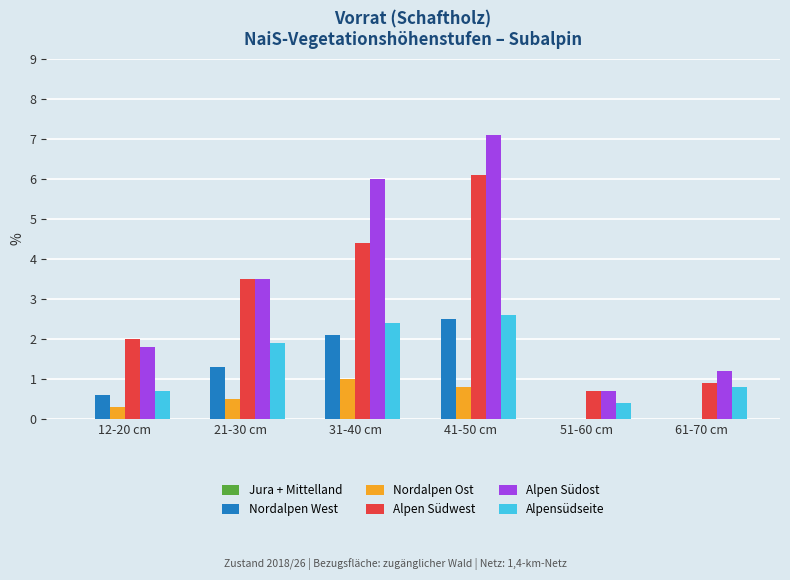

How many groups of bars are there?

6